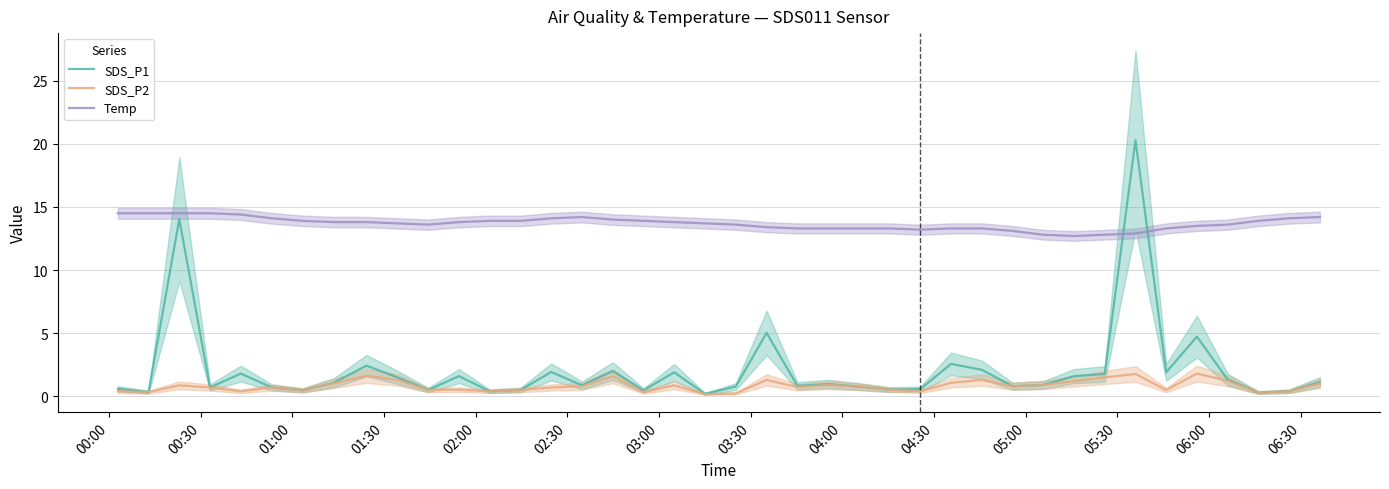

True or false: SDS_P2 and Temp cross at least once.

False